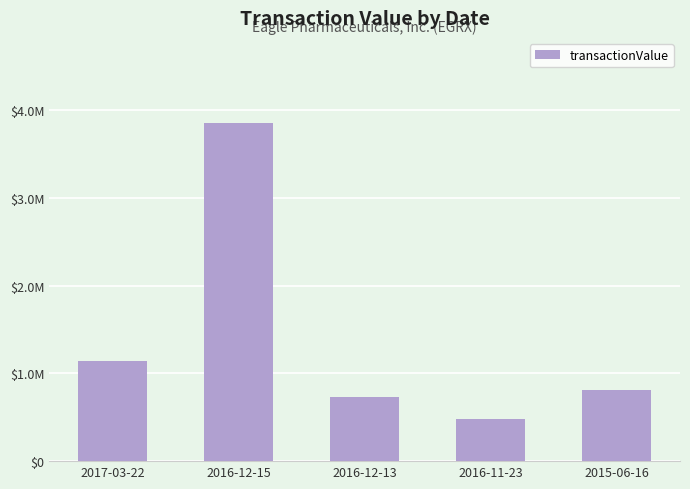

What is the change in value from 2017-03-22 to 2016-11-23?

-666170